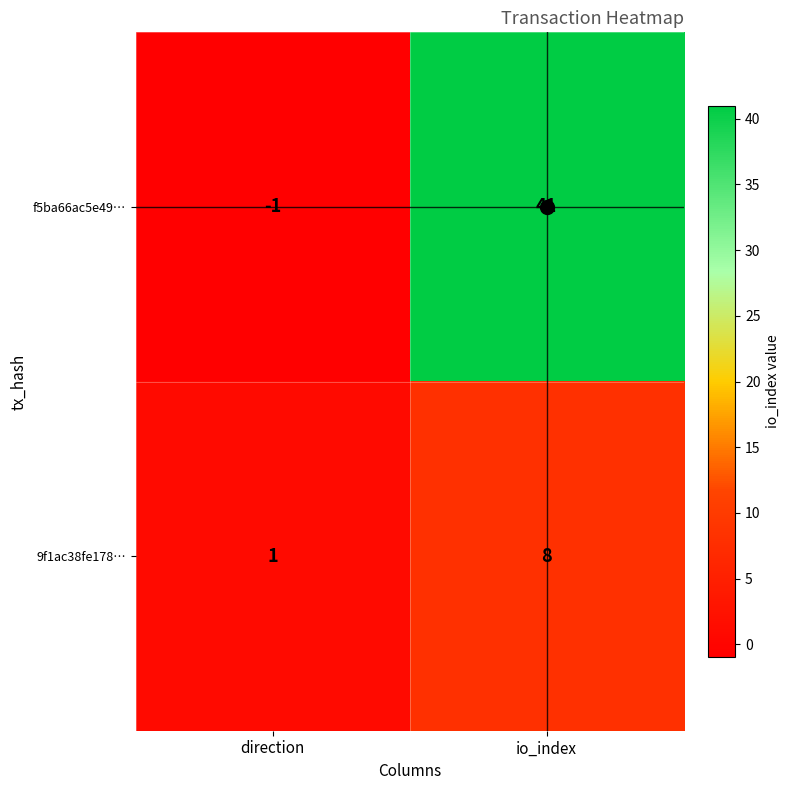

Is it true that 9f1ac38fe178… equals 8 at io_index?

True